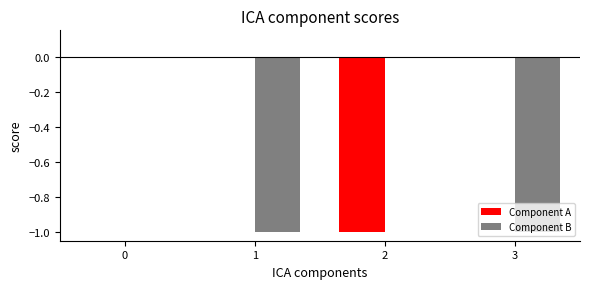

Is the value of Component B at 3 greater than the value of Component A at 1?

No